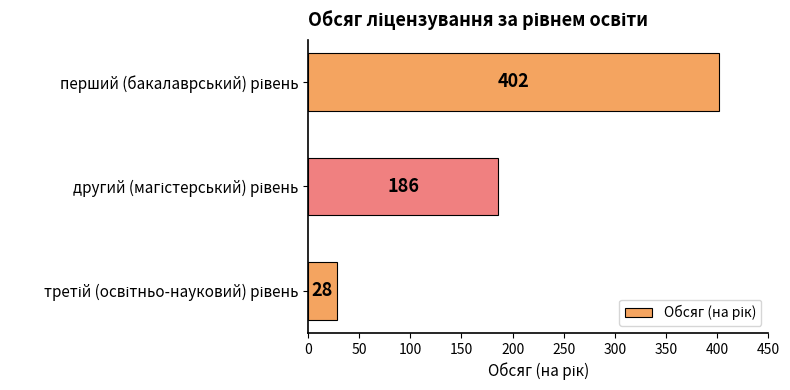

What is the difference between the second highest and minimum values?

158